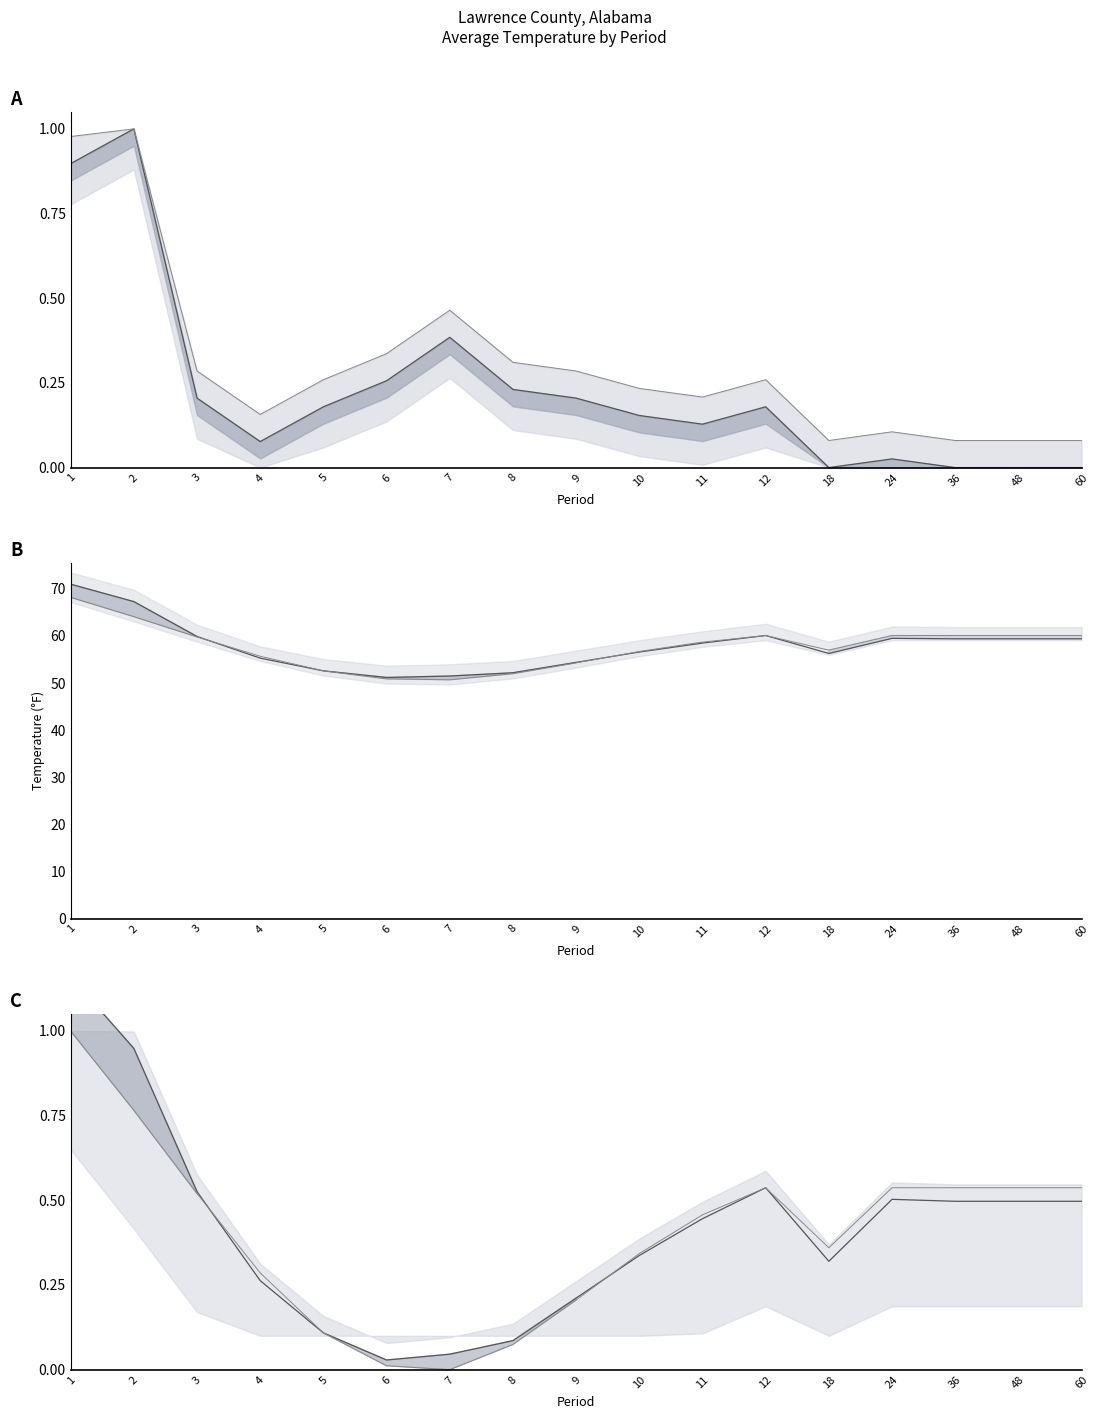

Reading left to right, list all the values displayed in this chart.

Departure (normalized): 1=0.9	2=1.0	3=0.2	4=0.1	5=0.2	6=0.3	7=0.4	8=0.2	9=0.2	10=0.2	11=0.1	12=0.2	18=0.0	24=0.0	36=0.0	48=0.0	60=0.0
Upper bound: 1=1.0	2=1.0	3=0.3	4=0.2	5=0.3	6=0.3	7=0.5	8=0.3	9=0.3	10=0.2	11=0.2	12=0.3	18=0.1	24=0.1	36=0.1	48=0.1	60=0.1
Value: 1=71.0	2=67.3	3=59.9	4=55.3	5=52.6	6=51.2	7=51.5	8=52.2	9=54.4	10=56.6	11=58.5	12=60.1	18=56.3	24=59.5	36=59.4	48=59.4	60=59.4
1901-2000 Mean: 1=68.2	2=64.1	3=59.8	4=55.7	5=52.6	6=50.9	7=50.7	8=52.0	9=54.3	10=56.7	11=58.7	12=60.1	18=57.0	24=60.1	36=60.1	48=60.1	60=60.1
Value (normalized): 1=1.2	2=0.9	3=0.5	4=0.3	5=0.1	6=0.0	7=0.0	8=0.1	9=0.2	10=0.3	11=0.4	12=0.5	18=0.3	24=0.5	36=0.5	48=0.5	60=0.5
Mean (normalized): 1=1.0	2=0.8	3=0.5	4=0.3	5=0.1	6=0.0	7=0.0	8=0.1	9=0.2	10=0.3	11=0.5	12=0.5	18=0.4	24=0.5	36=0.5	48=0.5	60=0.5